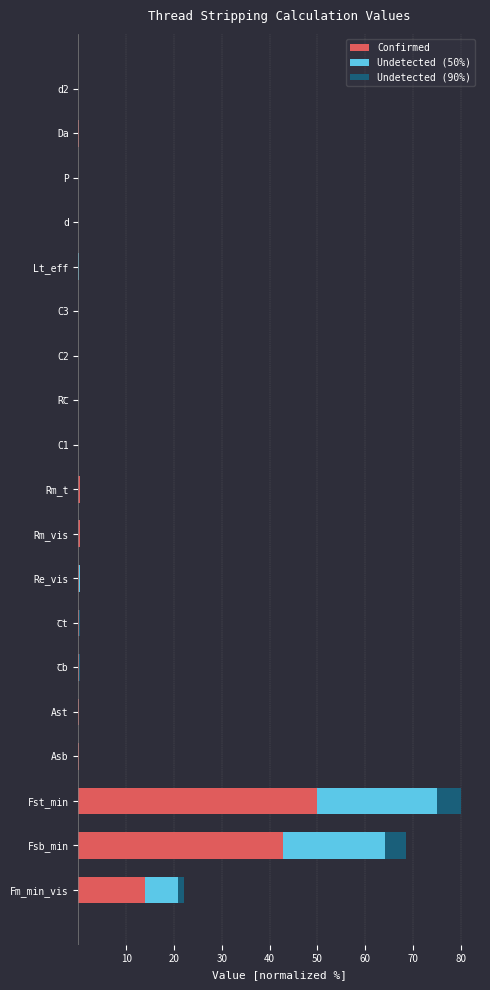

Which category has the highest value in the Confirmed series?

Fst_min